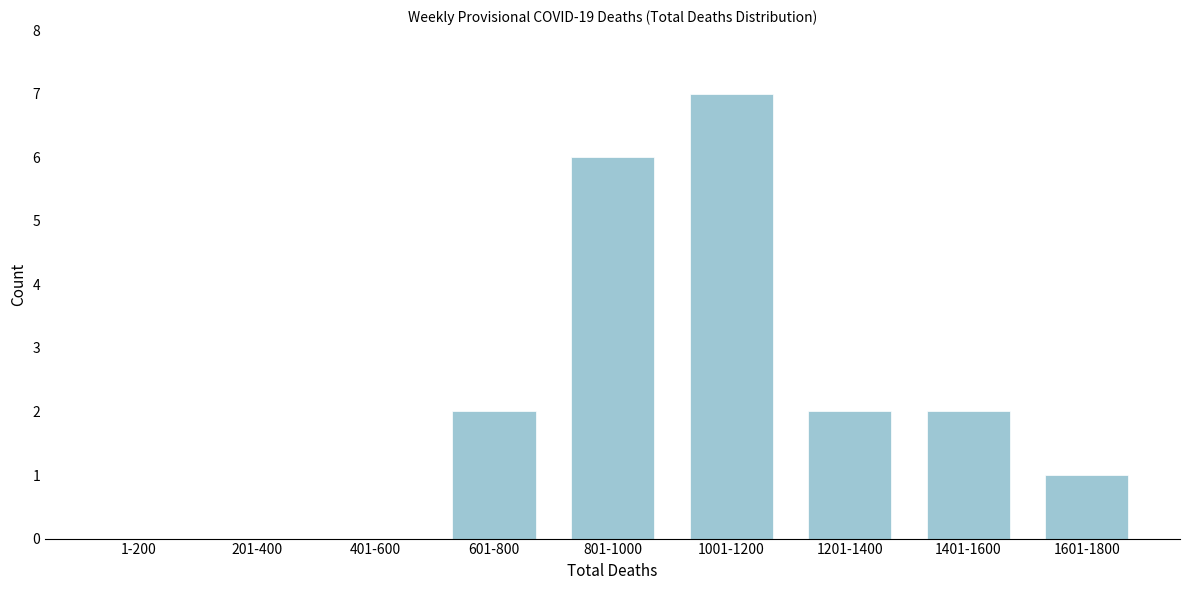

Reading right to left, list all the values displayed in this chart.

1601-1800=1	1401-1600=2	1201-1400=2	1001-1200=7	801-1000=6	601-800=2	401-600=0	201-400=0	1-200=0